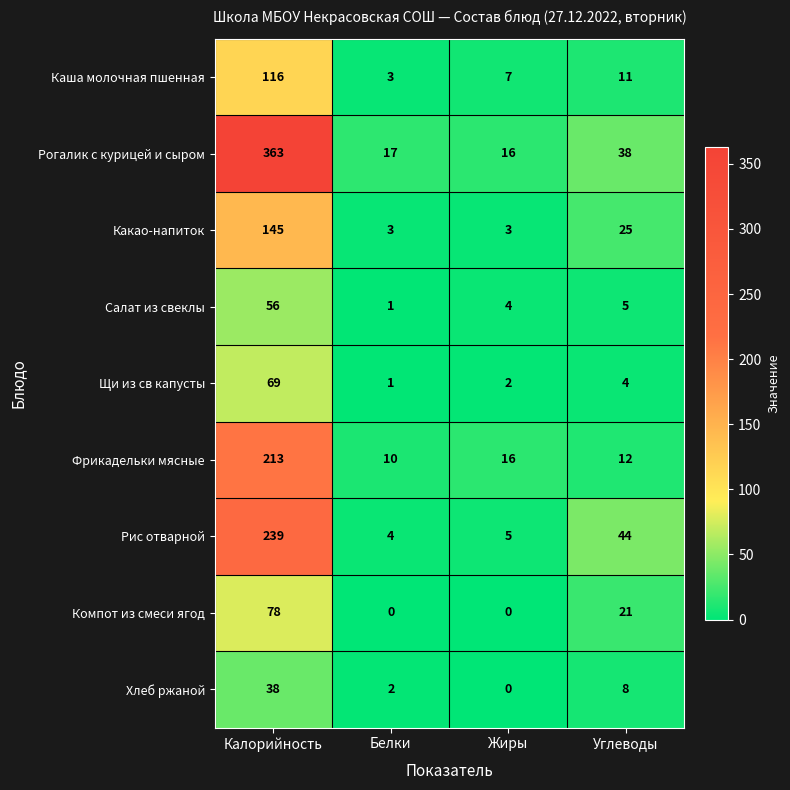

How many data points in Каша молочная пшенная are less than 11?

2